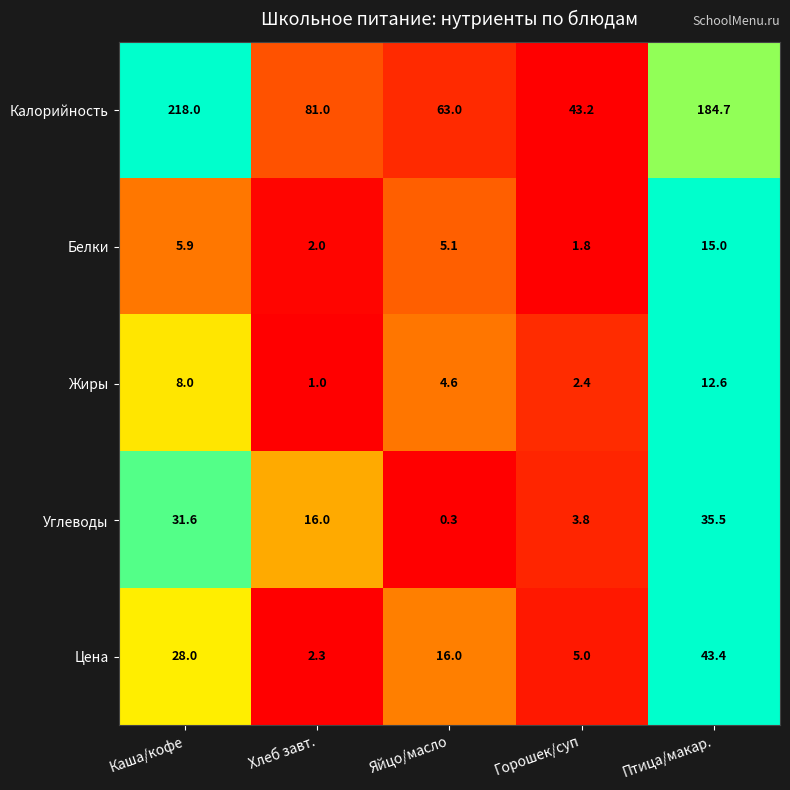

What value does the Углеводы series have at Горошек/суп?

3.8